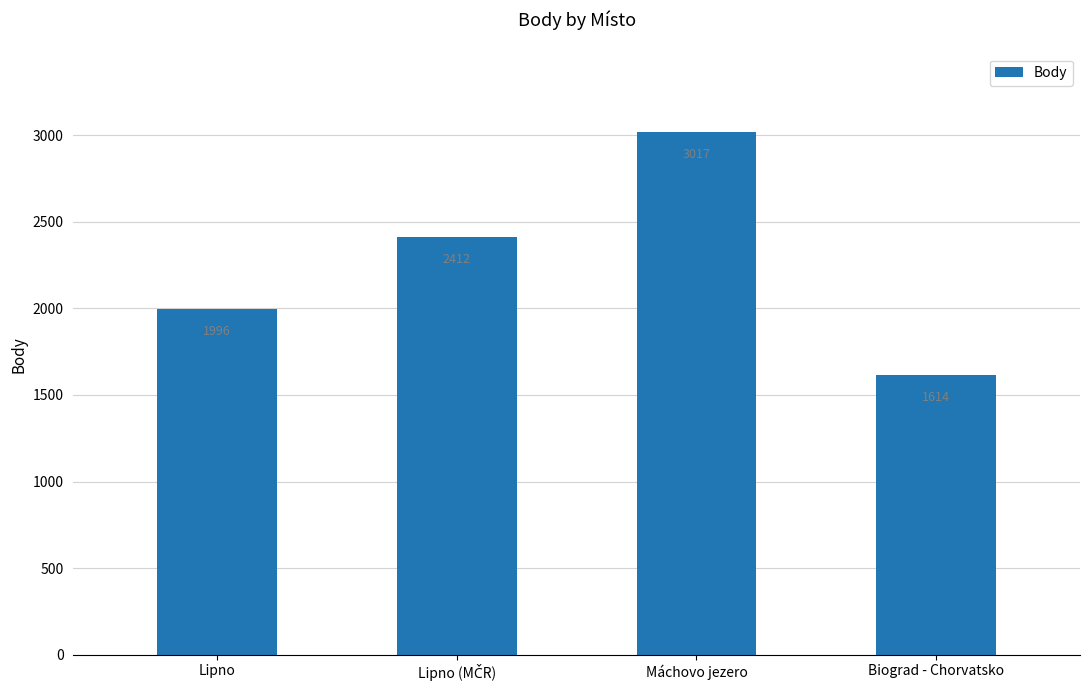

True or false: the data shows 2516 at Biograd - Chorvatsko.

False